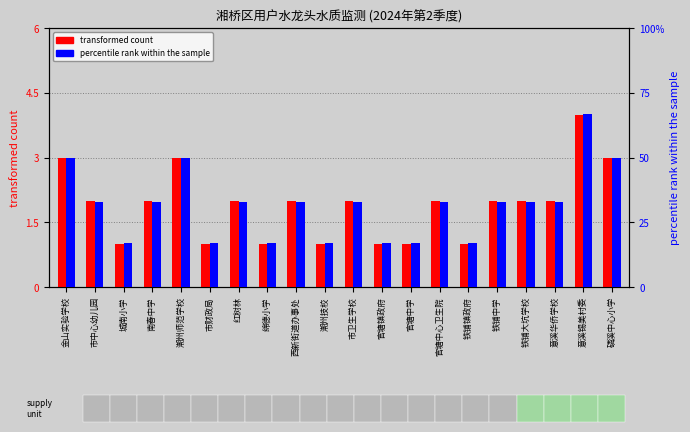

What is the label of the 20th bar from the right?

金山实验学校